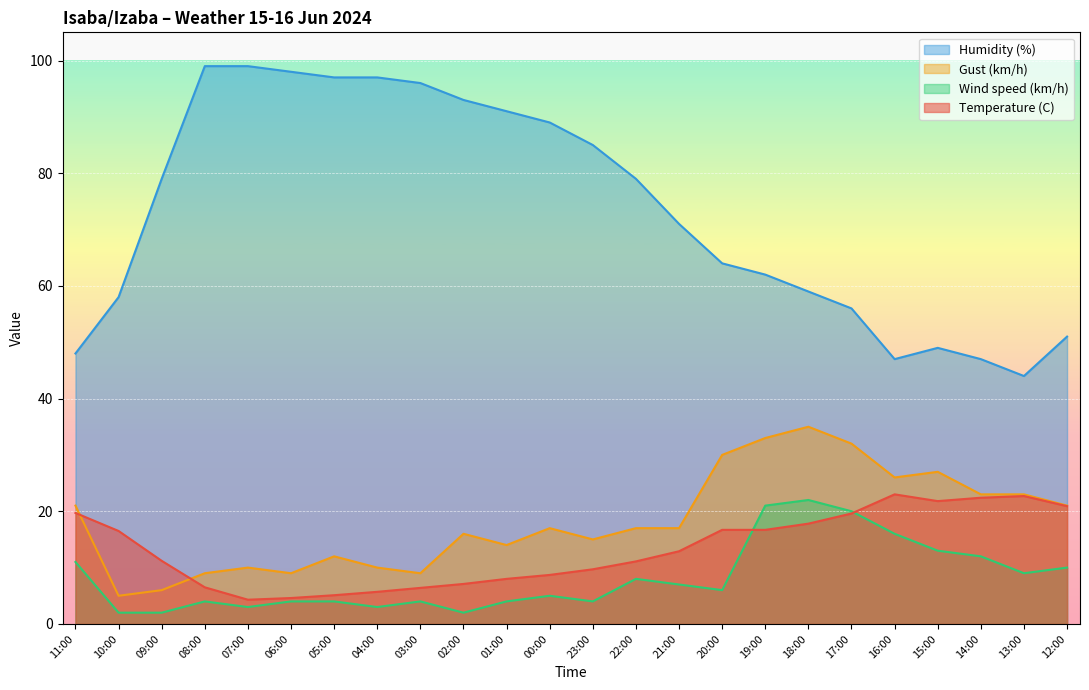

Reading left to right, transcribe all the data shown in this chart.

Temperature (C): 19.7	16.5	11.2	6.5	4.3	4.6	5.1	5.7	6.4	7.1	8.0	8.7	9.7	11.1	12.9	16.7	16.7	17.8	19.6	23.0	21.8	22.4	22.7	20.9
Humidity (%): 48.0	58.0	79.0	99.0	99.0	98.0	97.0	97.0	96.0	93.0	91.0	89.0	85.0	79.0	71.0	64.0	62.0	59.0	56.0	47.0	49.0	47.0	44.0	51.0
Wind speed (km/h): 11.0	2.0	2.0	4.0	3.0	4.0	4.0	3.0	4.0	2.0	4.0	5.0	4.0	8.0	7.0	6.0	21.0	22.0	20.0	16.0	13.0	12.0	9.0	10.0
Gust (km/h): 21.0	5.0	6.0	9.0	10.0	9.0	12.0	10.0	9.0	16.0	14.0	17.0	15.0	17.0	17.0	30.0	33.0	35.0	32.0	26.0	27.0	23.0	23.0	21.0